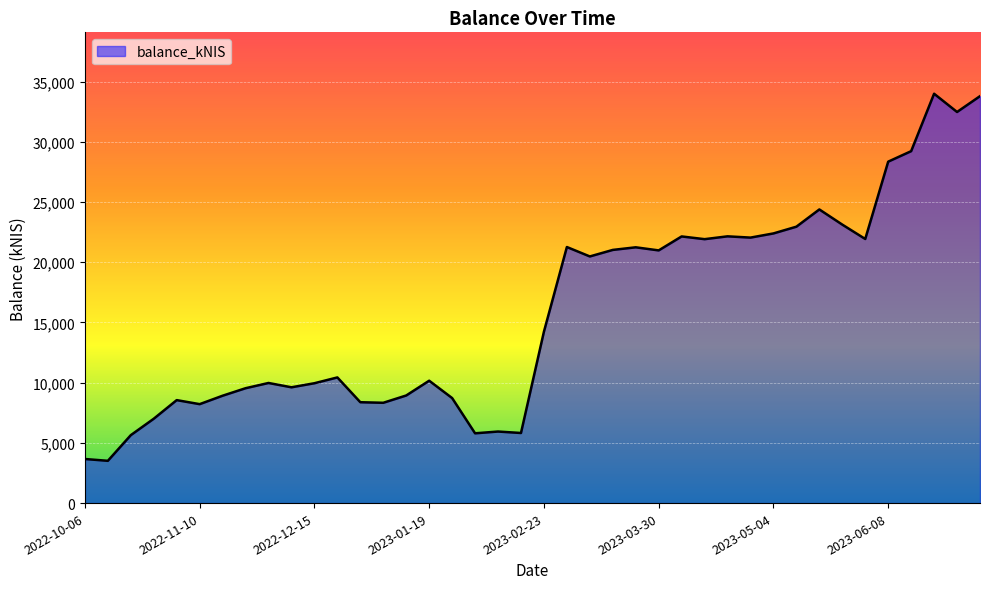

What is the difference between the maximum and minimum values?

30486.9